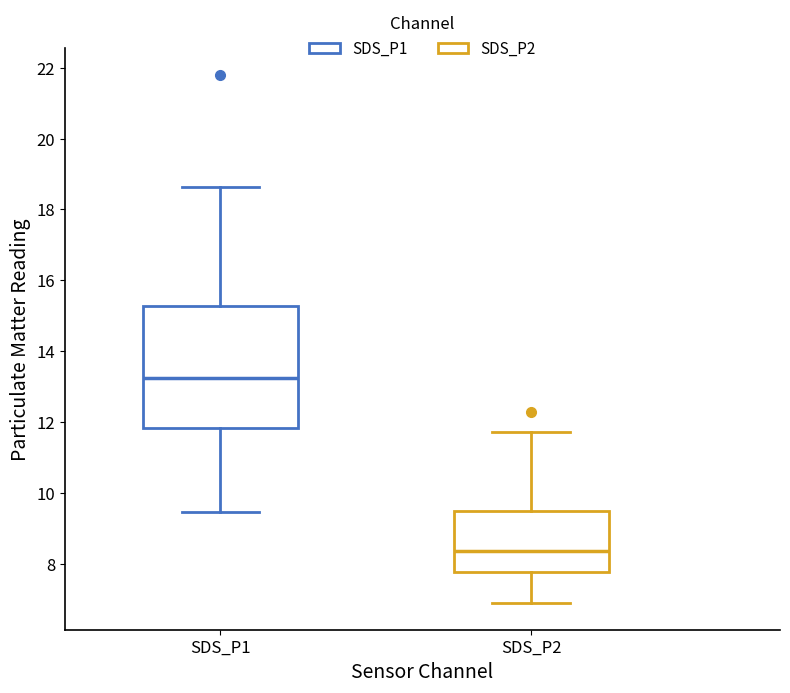

Which box is the tallest, from its lower edge to its upper edge?

SDS_P1